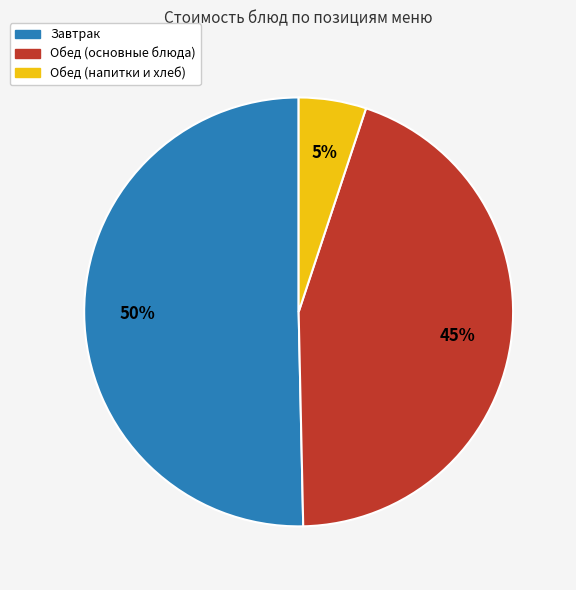

To the nearest percent, what is the difference between the largest and smallest slice percentages?

45%